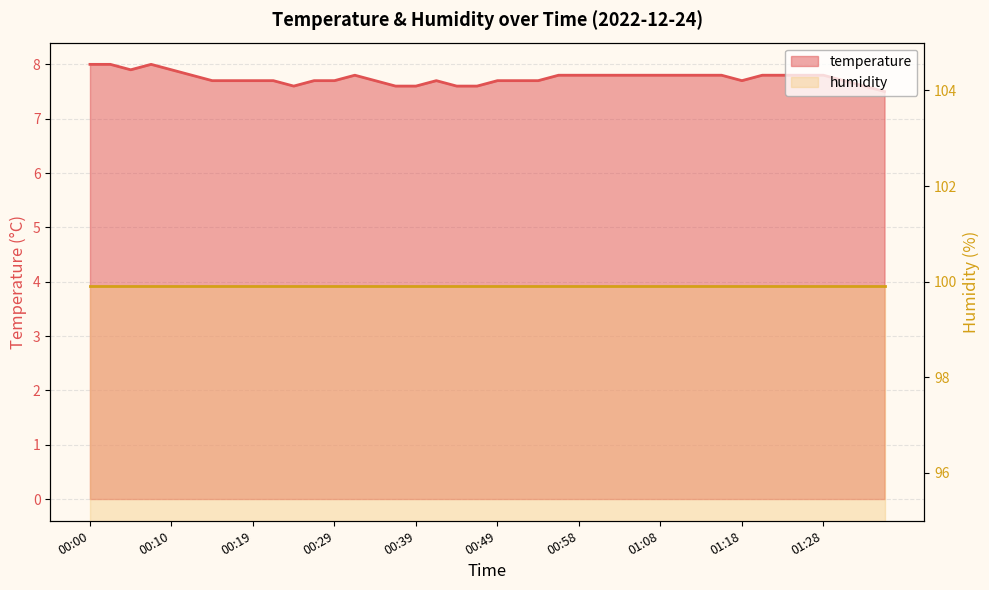

What is the greatest value displayed?

8.0